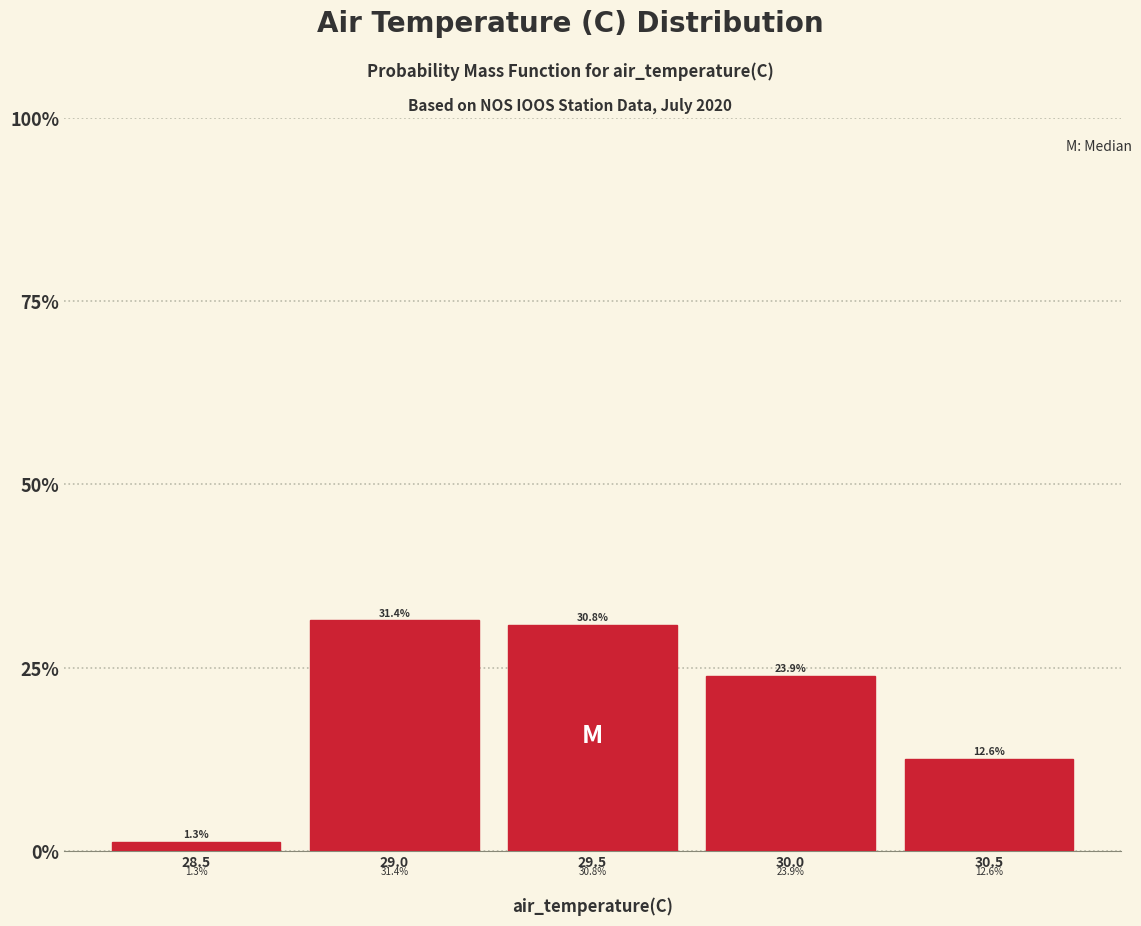

Reading left to right, list every bar in this chart as the range it spans on the x-axis followed by its height.

28.25 to 28.75: 1.3
28.75 to 29.25: 31.4
29.25 to 29.75: 30.8
29.75 to 30.25: 23.9
30.25 to 30.75: 12.6